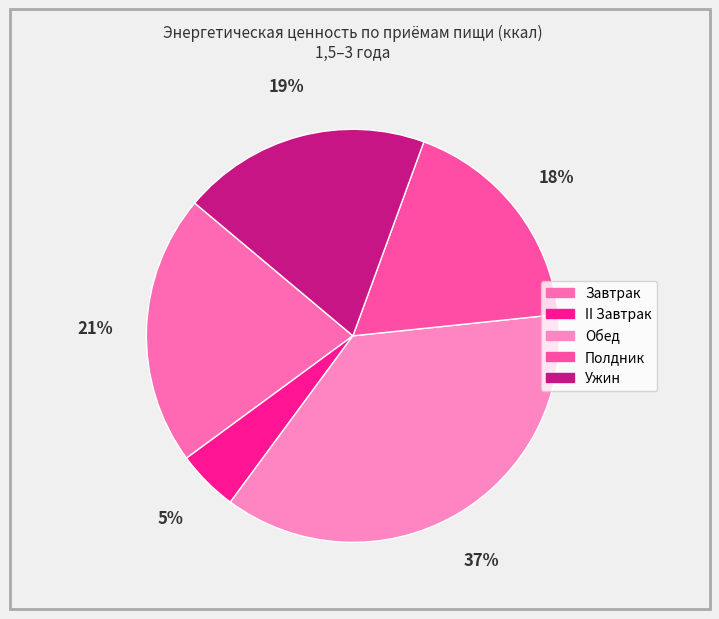

What percentage do II Завтрак and Обед together represent?

41.6%